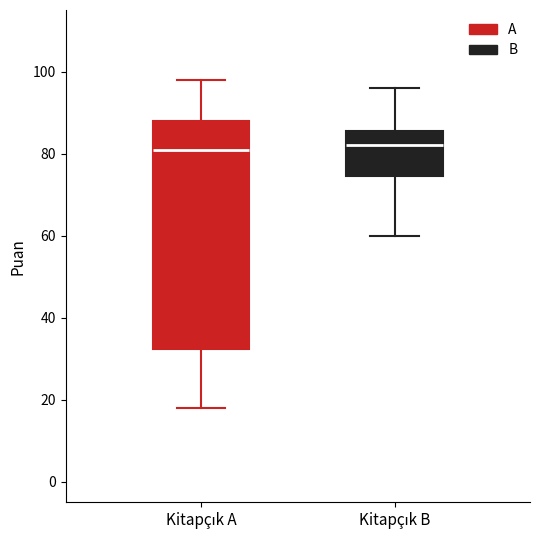

Which box is the tallest, from its lower edge to its upper edge?

Kitapçık A